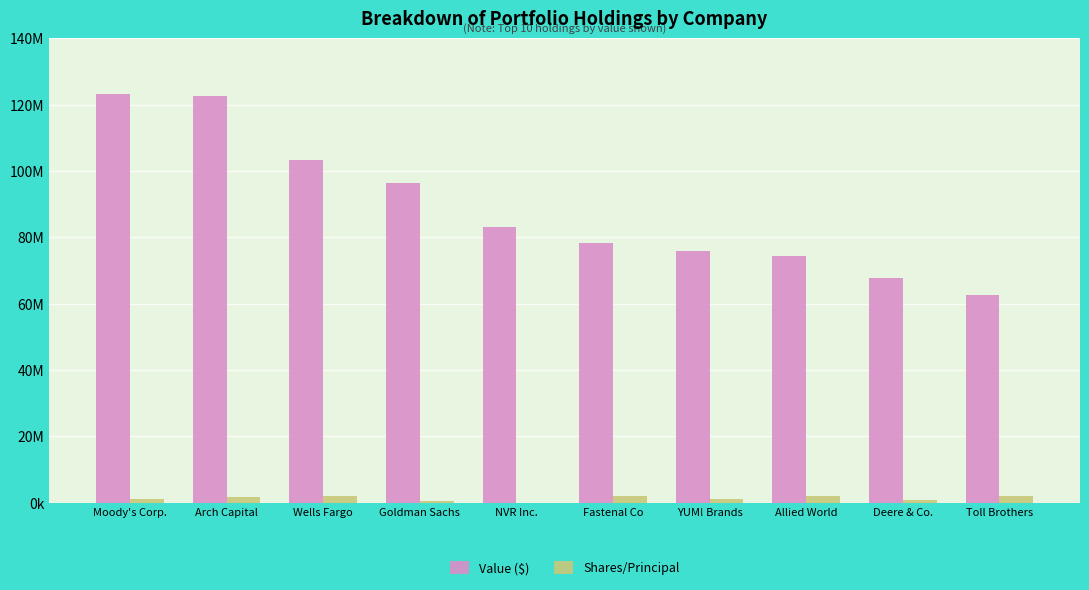

Are the bars horizontal?

No